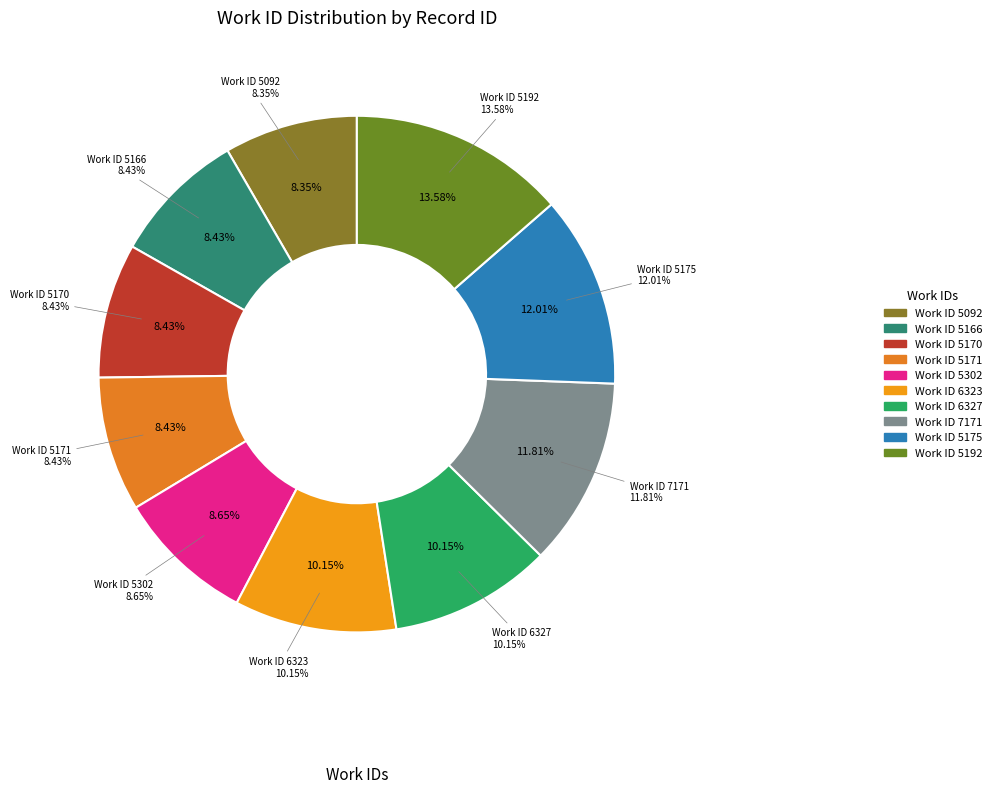

What percentage is NOT represented by 5175?

88.0%